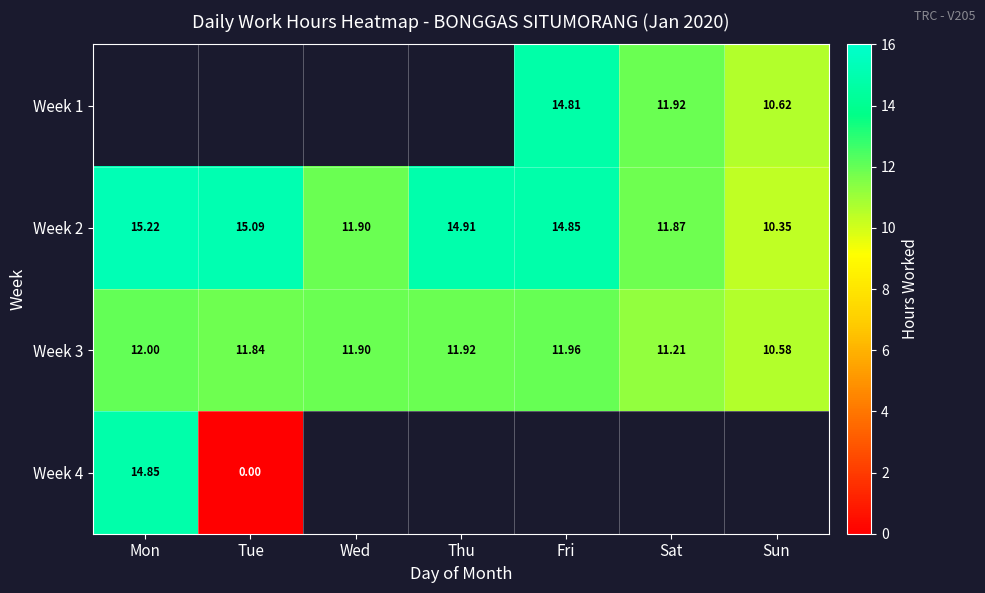

Is it true that Week 2 equals 19.5 at Thu?

False